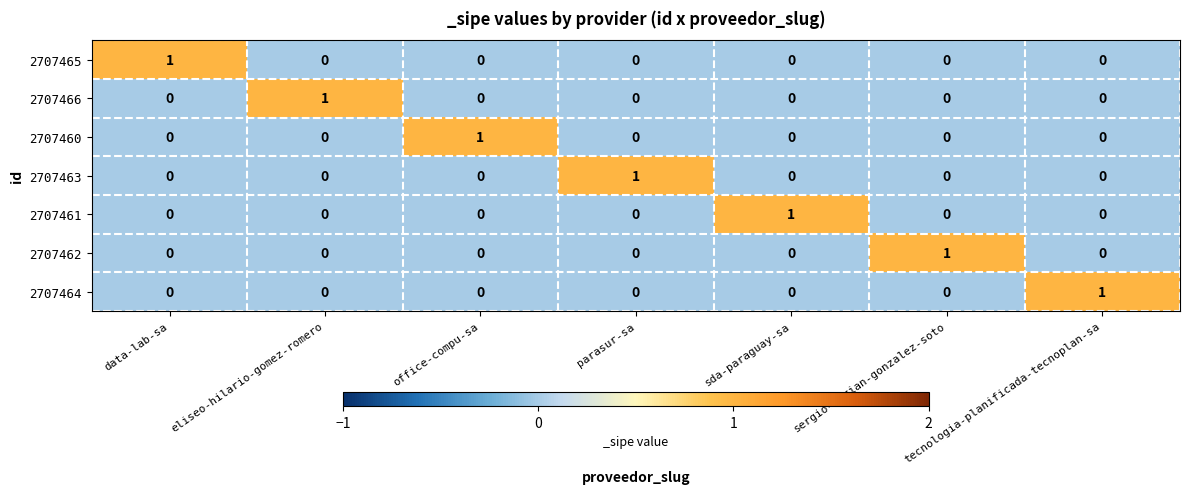

At which label does 2707462 reach its peak?

sergio-adrian-gonzalez-soto